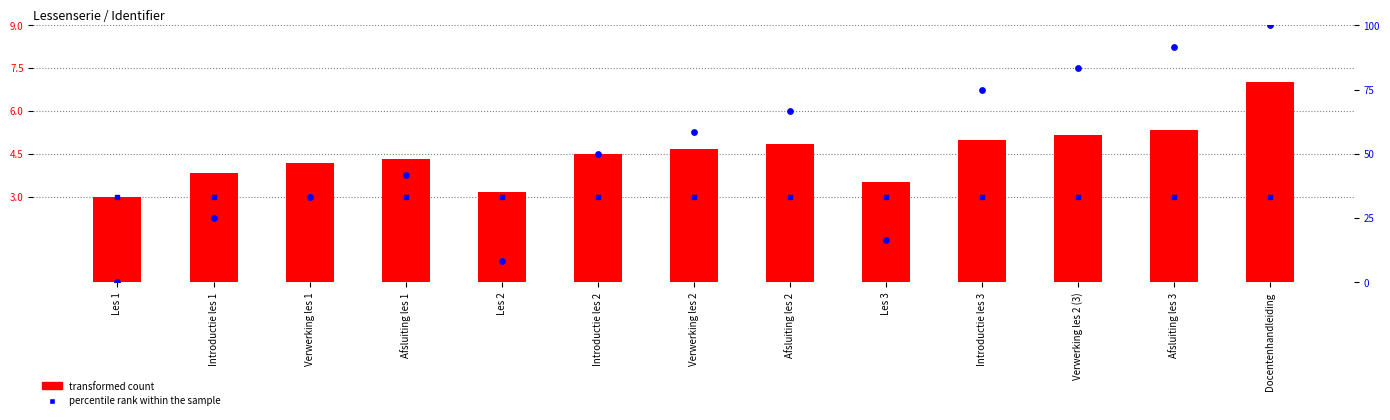

At which category is the sum across all series the highest?

Docentenhandleiding